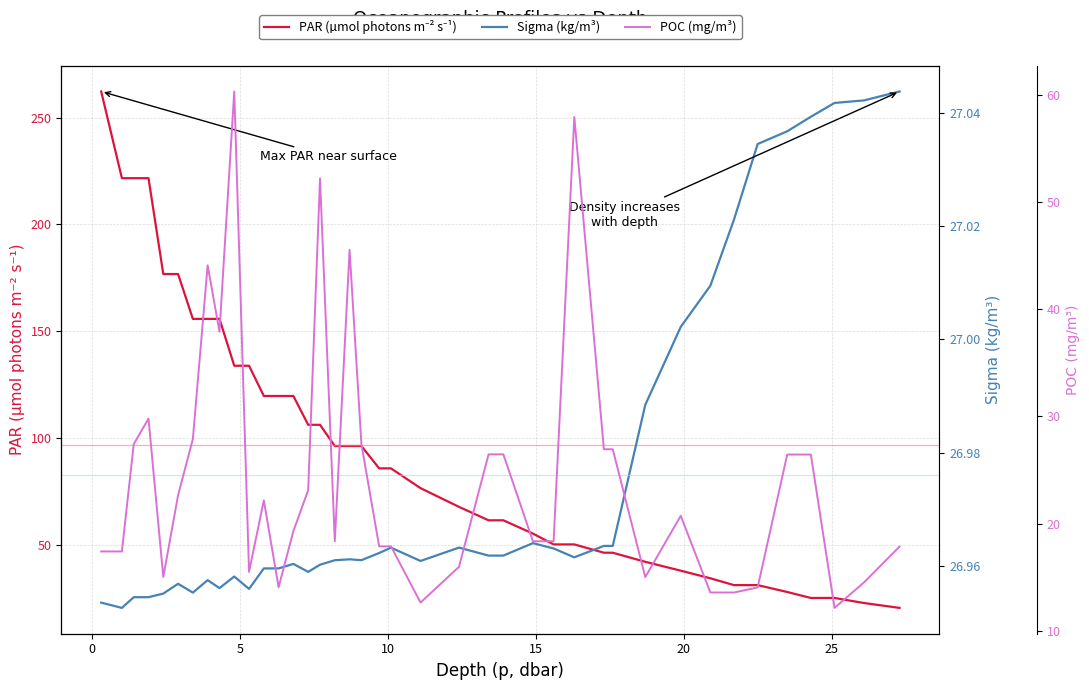

Does the chart have visible grid lines?

Yes